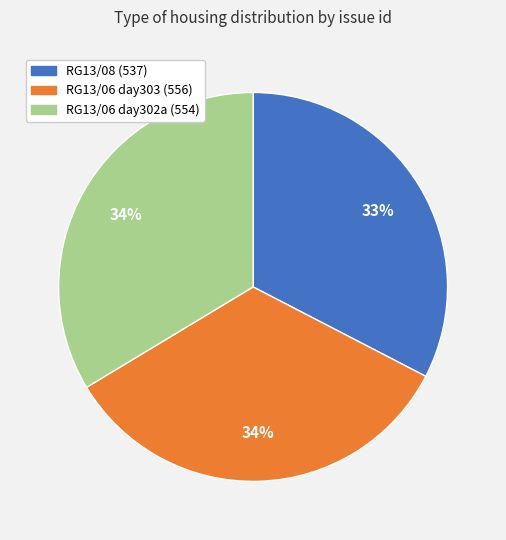

Does any single category account for the majority?

No